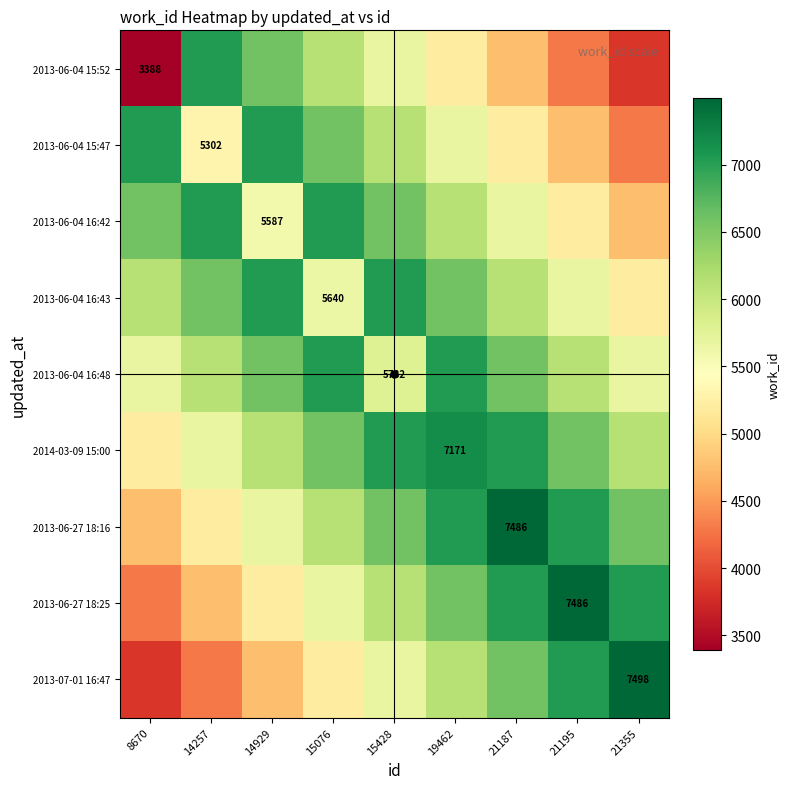

What is the smallest value displayed?

3388.0